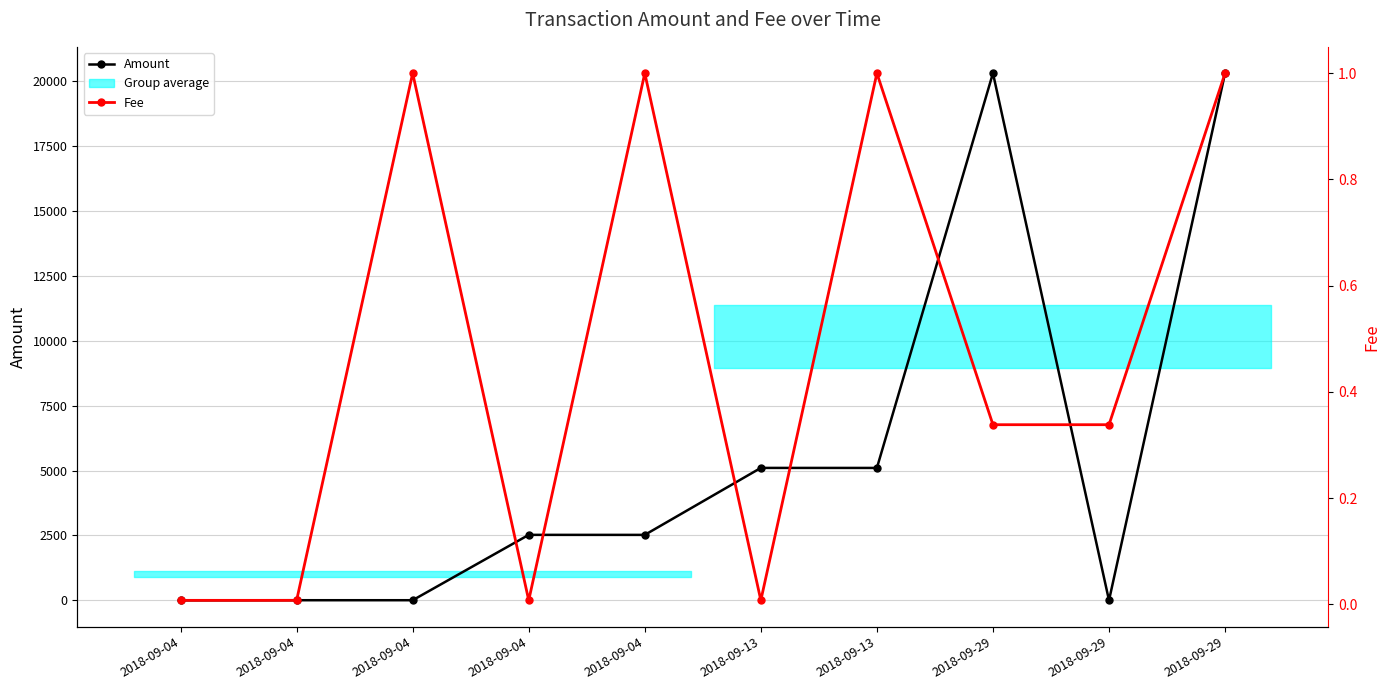

List the series in order of their peak value, lowest first.

Fee, Amount